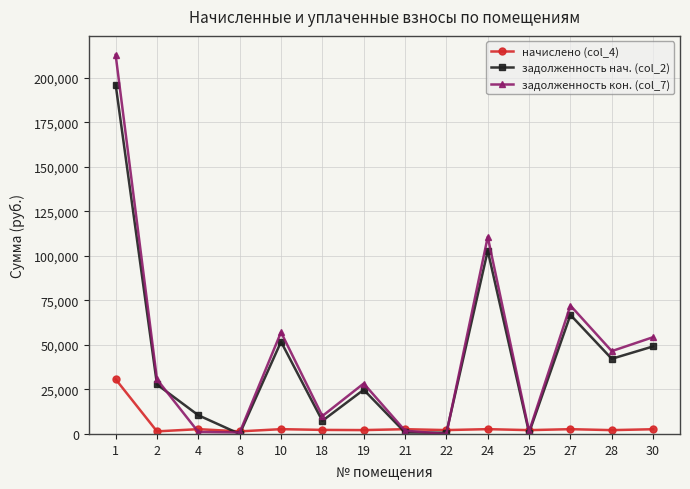

Which series ends up on top after the final intersection of задолженность нач. (col_2) and задолженность кон. (col_7)?

задолженность кон. (col_7)